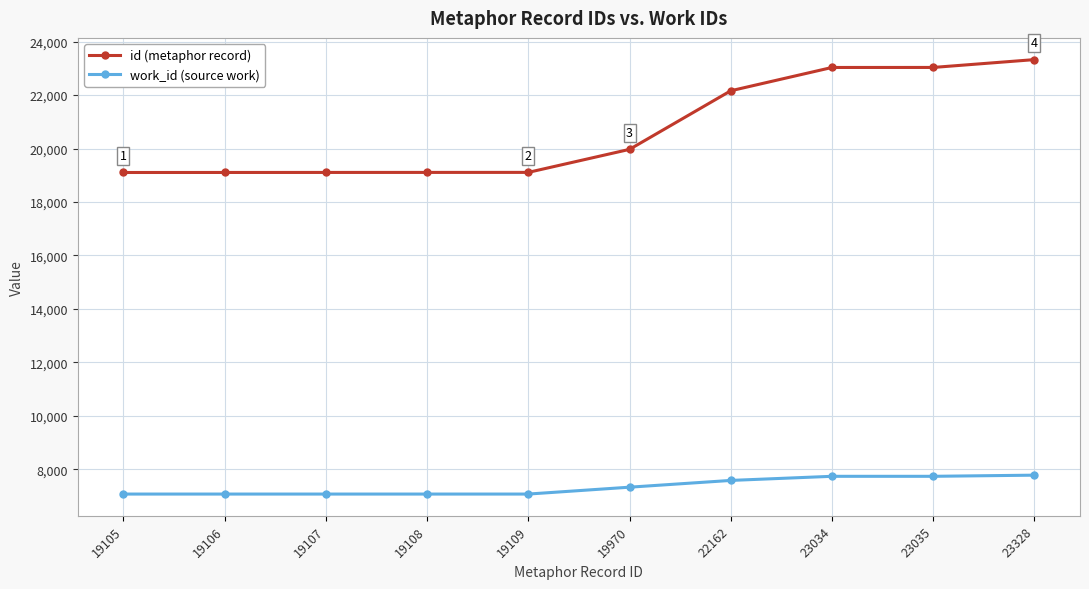

What is the minimum value shown in the chart?

7075